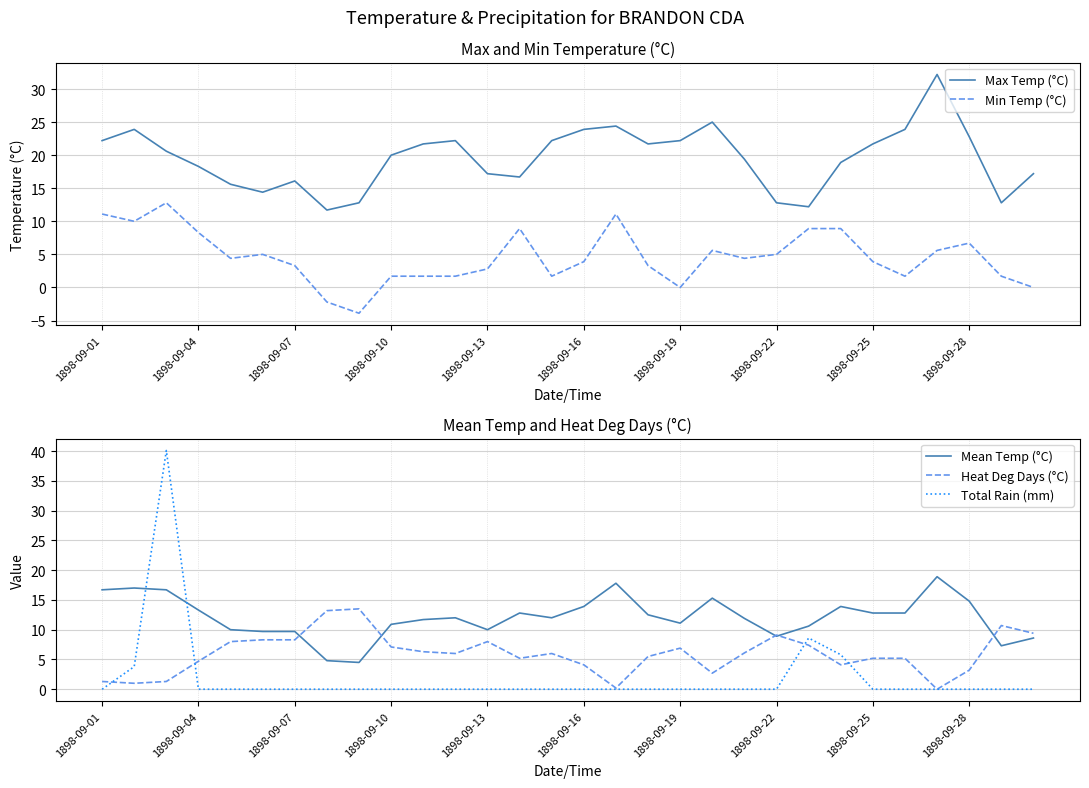

What is the maximum value for Total Rain (mm)?

40.1